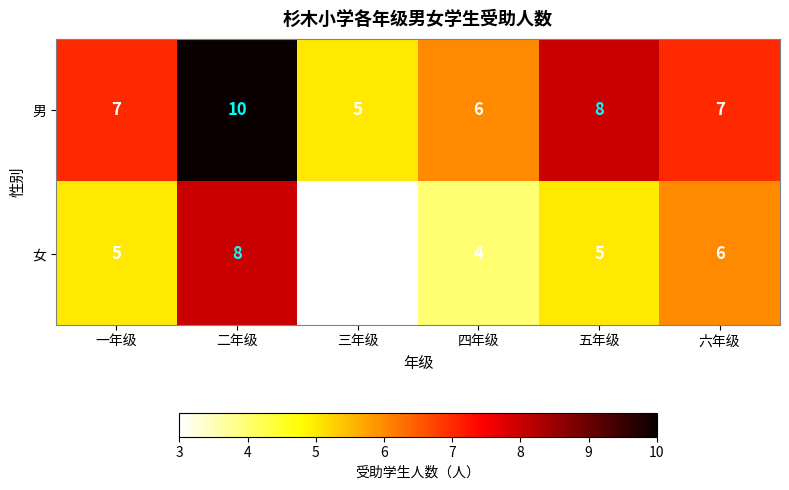

Which series changed the most between 三年级 and 六年级?

女